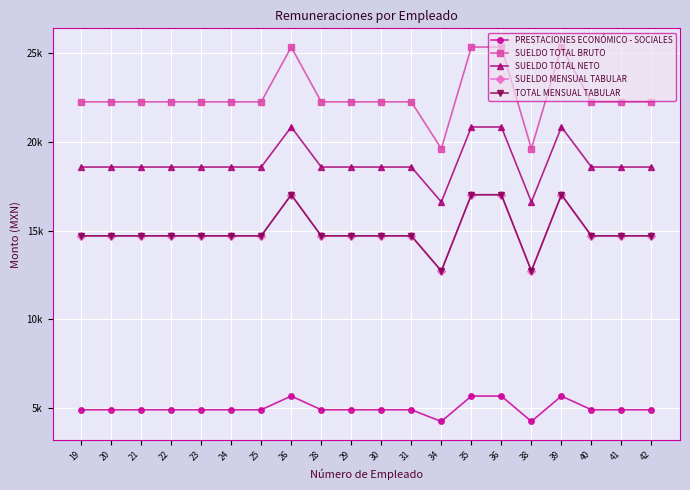

What is the total value across all series at 21?

75147.5